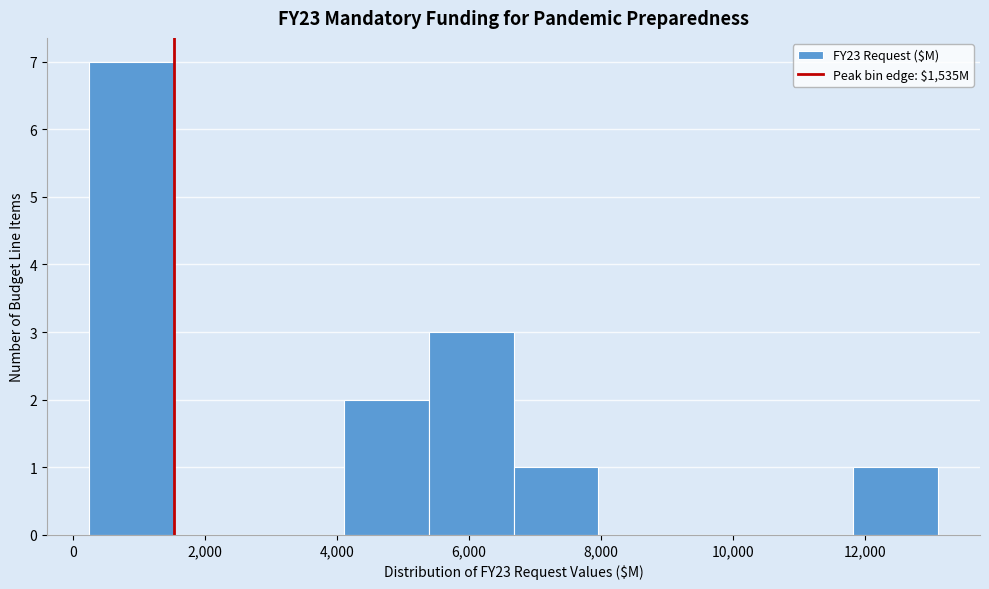

Which range on the x-axis has the tallest bar?

200 to 1600